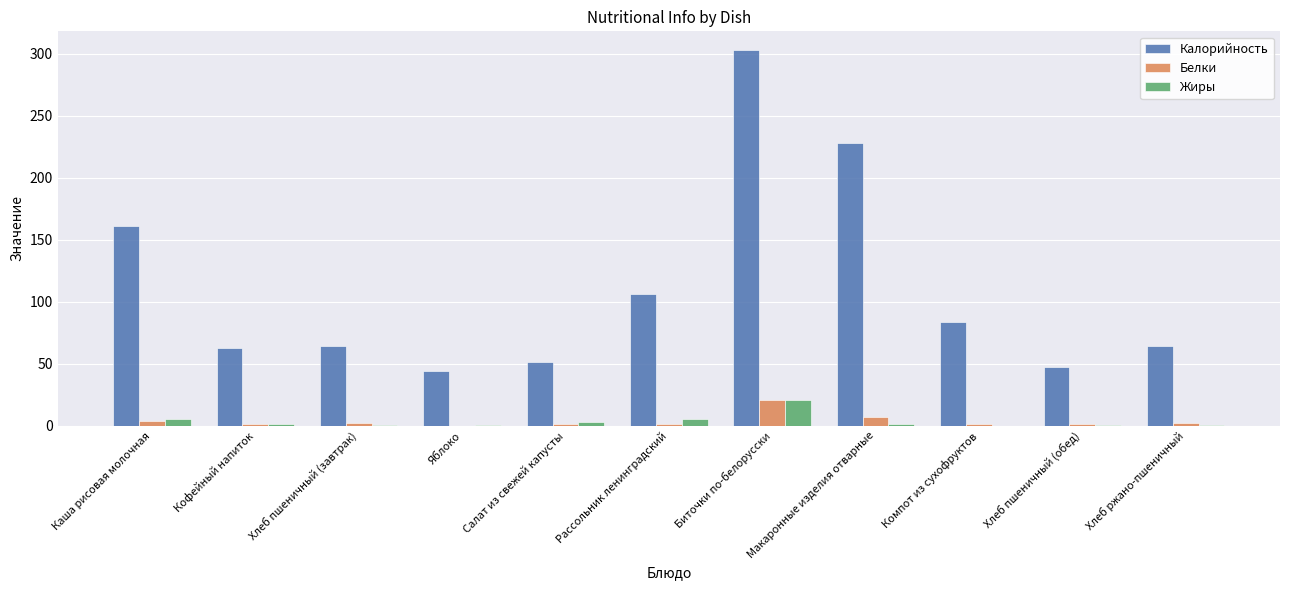

Which series changed the most between Каша рисовая молочная and Макаронные изделия отварные?

Калорийность